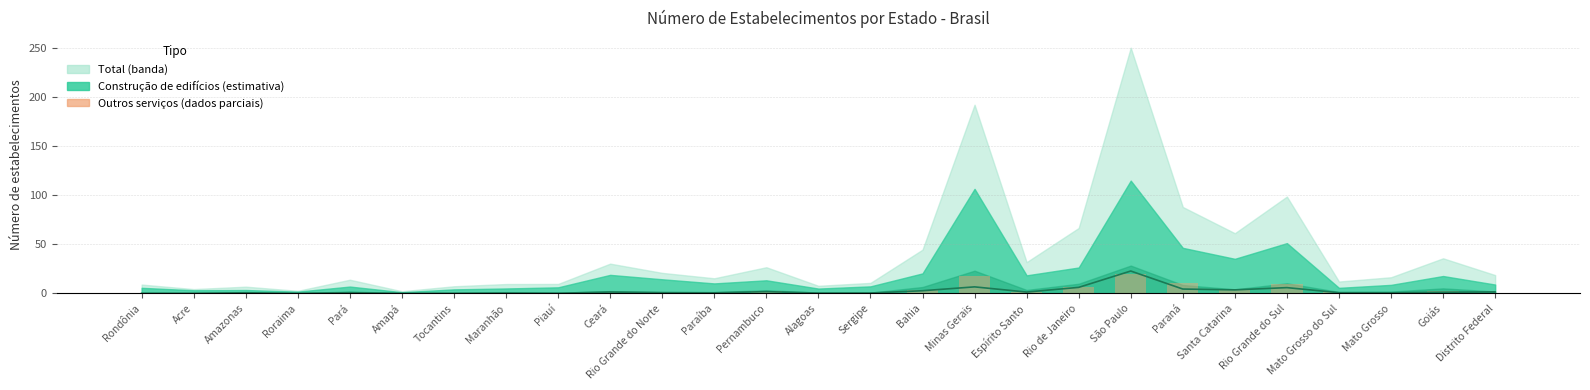

What position from the right is Paraíba?

16